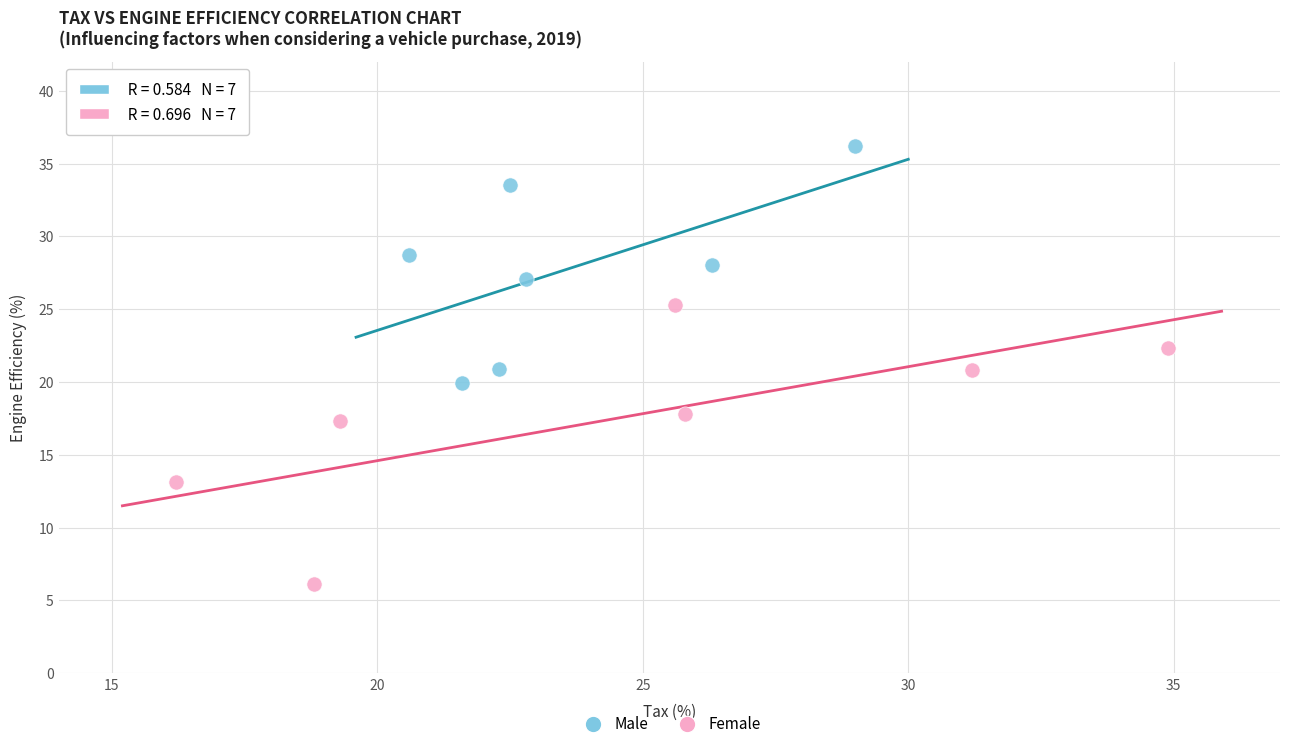

Which series contains the lowest Y value?

Female